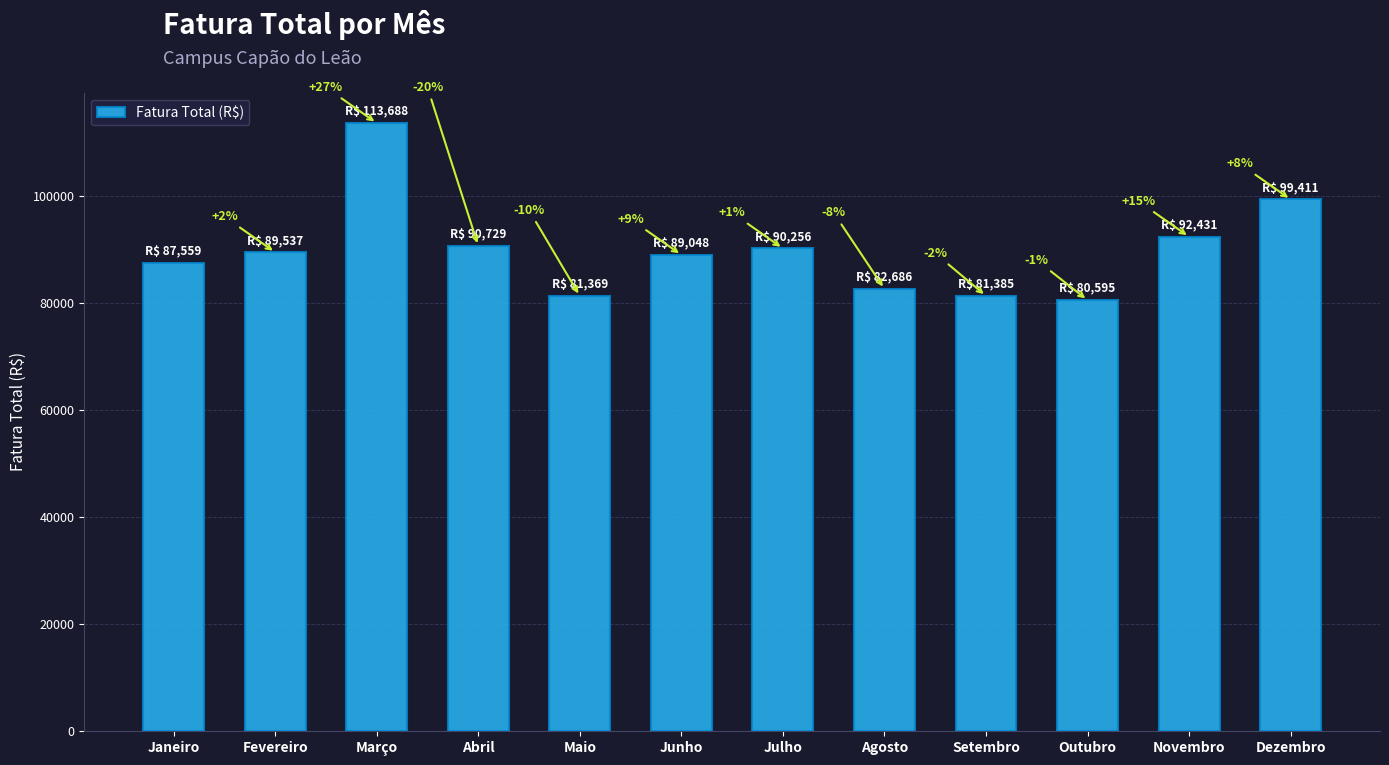

List the labels in order of value, smallest first.

Outubro, Maio, Setembro, Agosto, Janeiro, Junho, Fevereiro, Julho, Abril, Novembro, Dezembro, Março